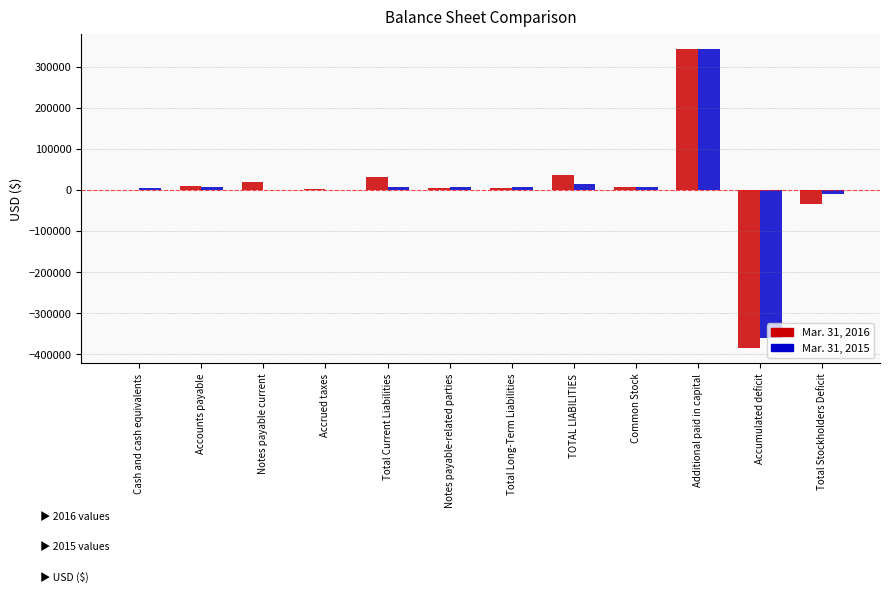

What is the approximate value of Mar. 31, 2015 at Accounts payable?

6130